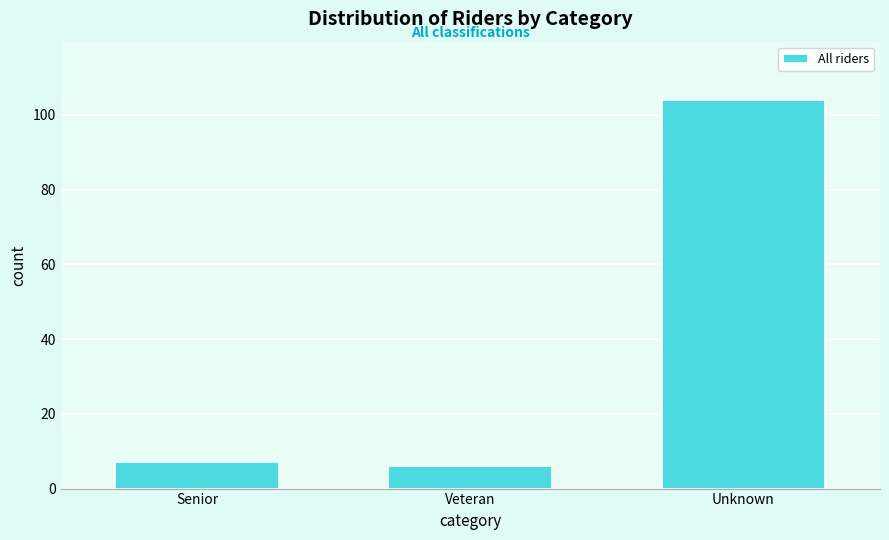

Reading left to right, list all the values displayed in this chart.

7	6	104